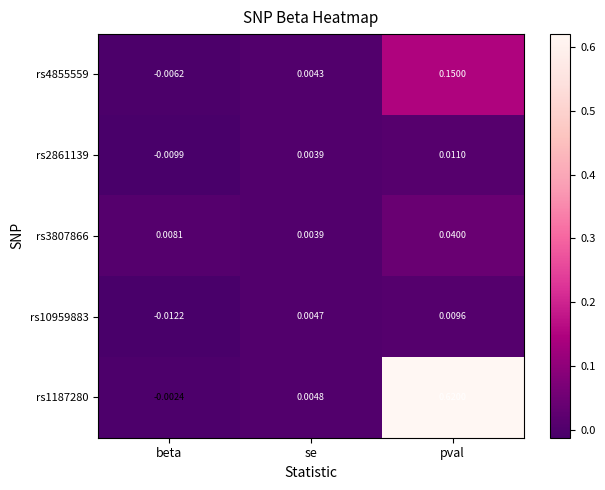

Which category has the highest value across all series?

pval